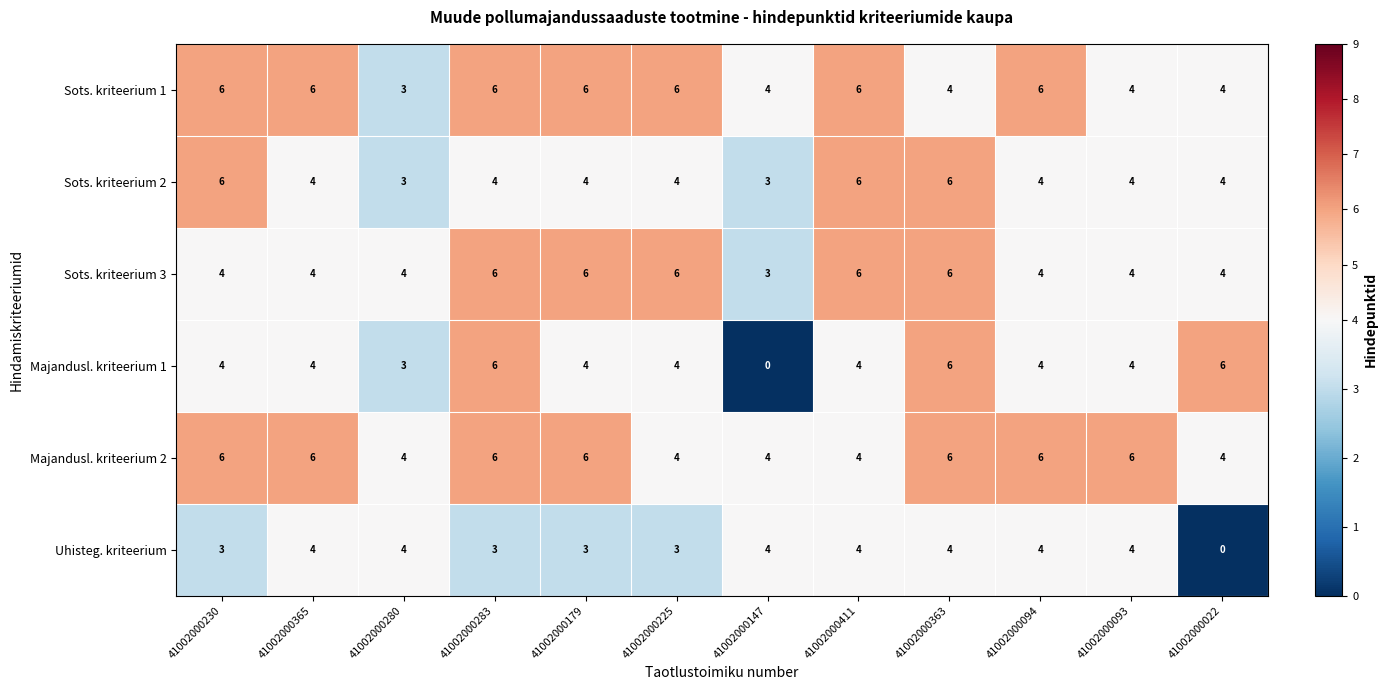

Count the Sots. kriteerium 1 values in the range 4 to 6.

11